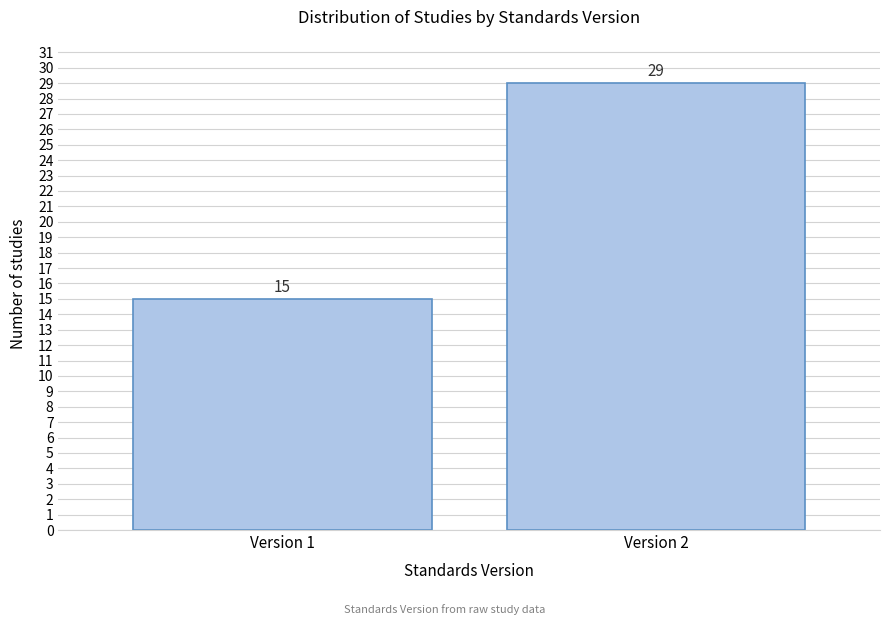

Reading left to right, list all the values displayed in this chart.

15	29